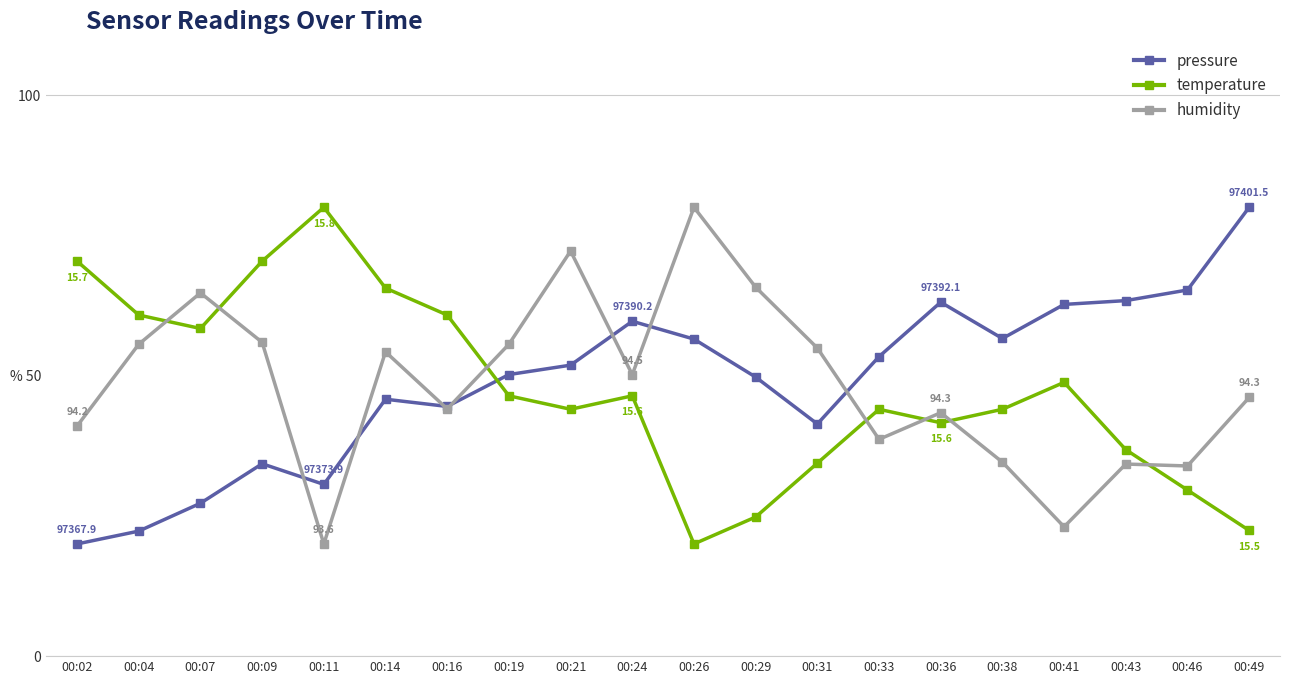

Does the chart have visible grid lines?

No